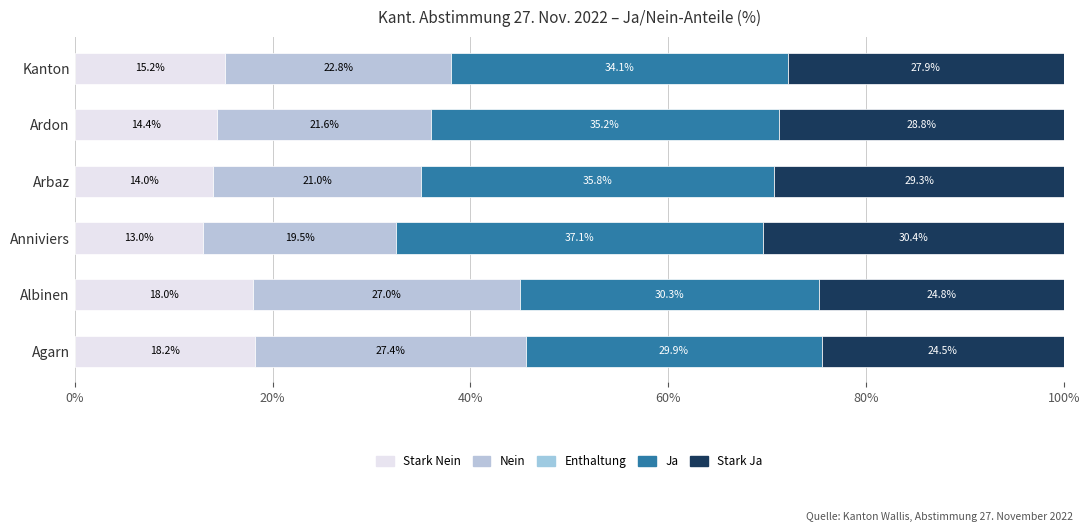

How many data points does each series have?

6